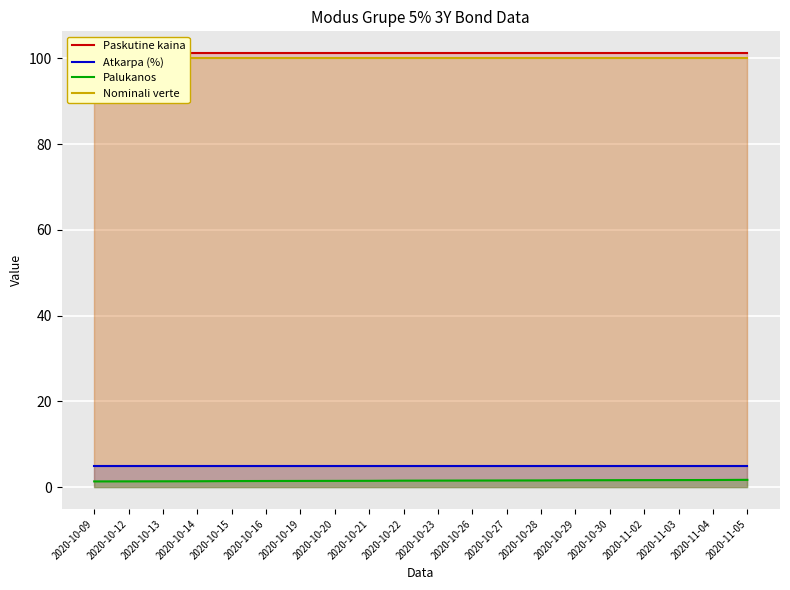

What is the average value of the Nominali verte series?

100.0